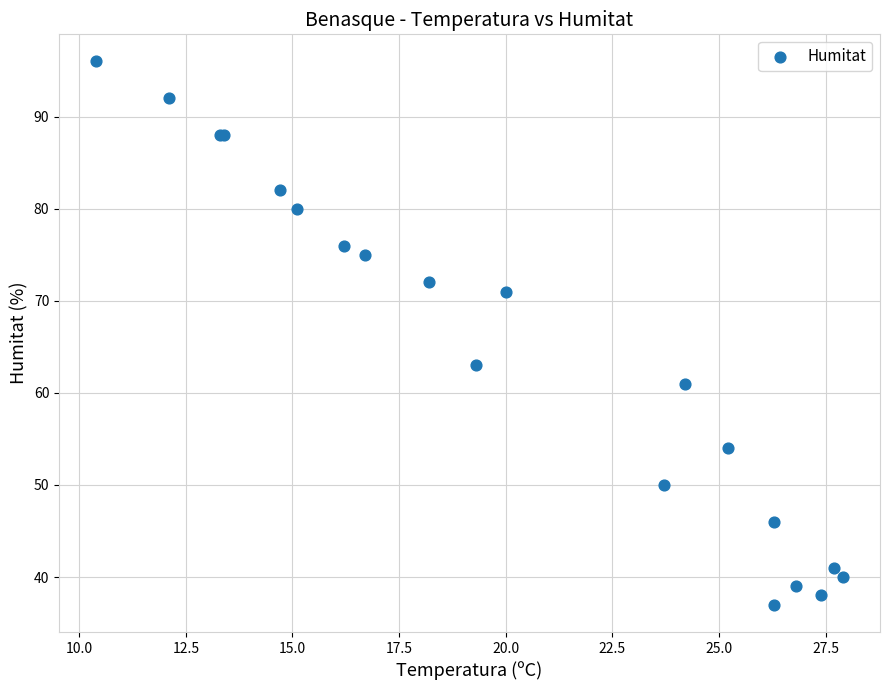

What Y value in the scatter plot is closest to 66?

63